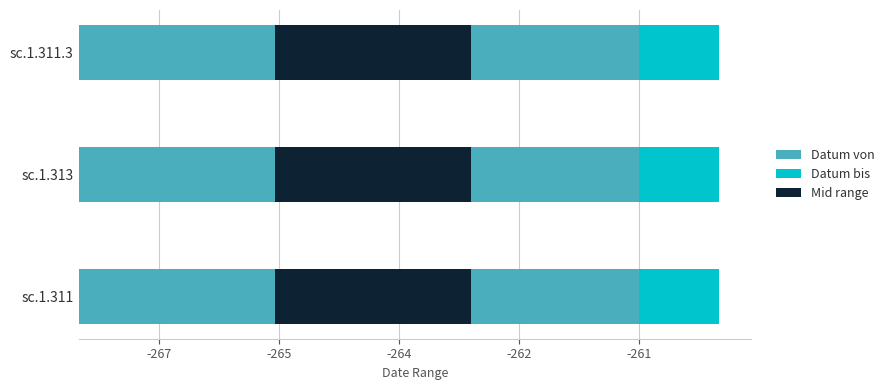

What position from the right is sc.1.313?

2